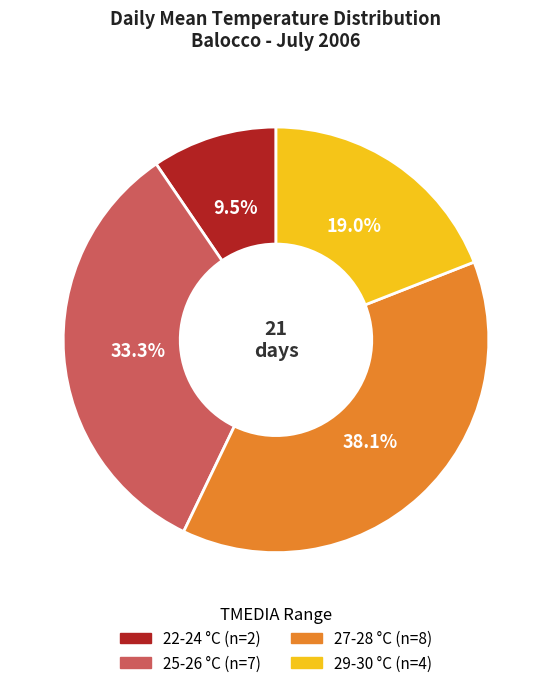

Is there a majority slice in this chart?

No